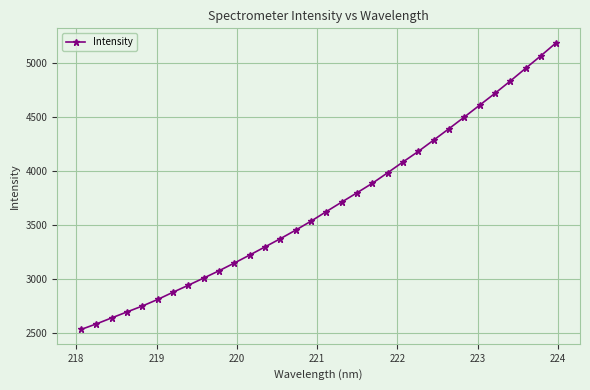

What is the value of the 6th point from the left?

2809.4